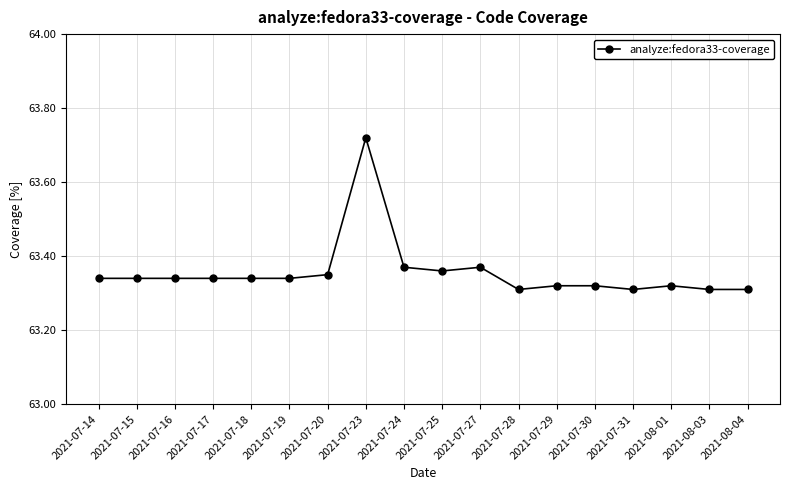

What is the label of the 7th point from the right?

2021-07-28